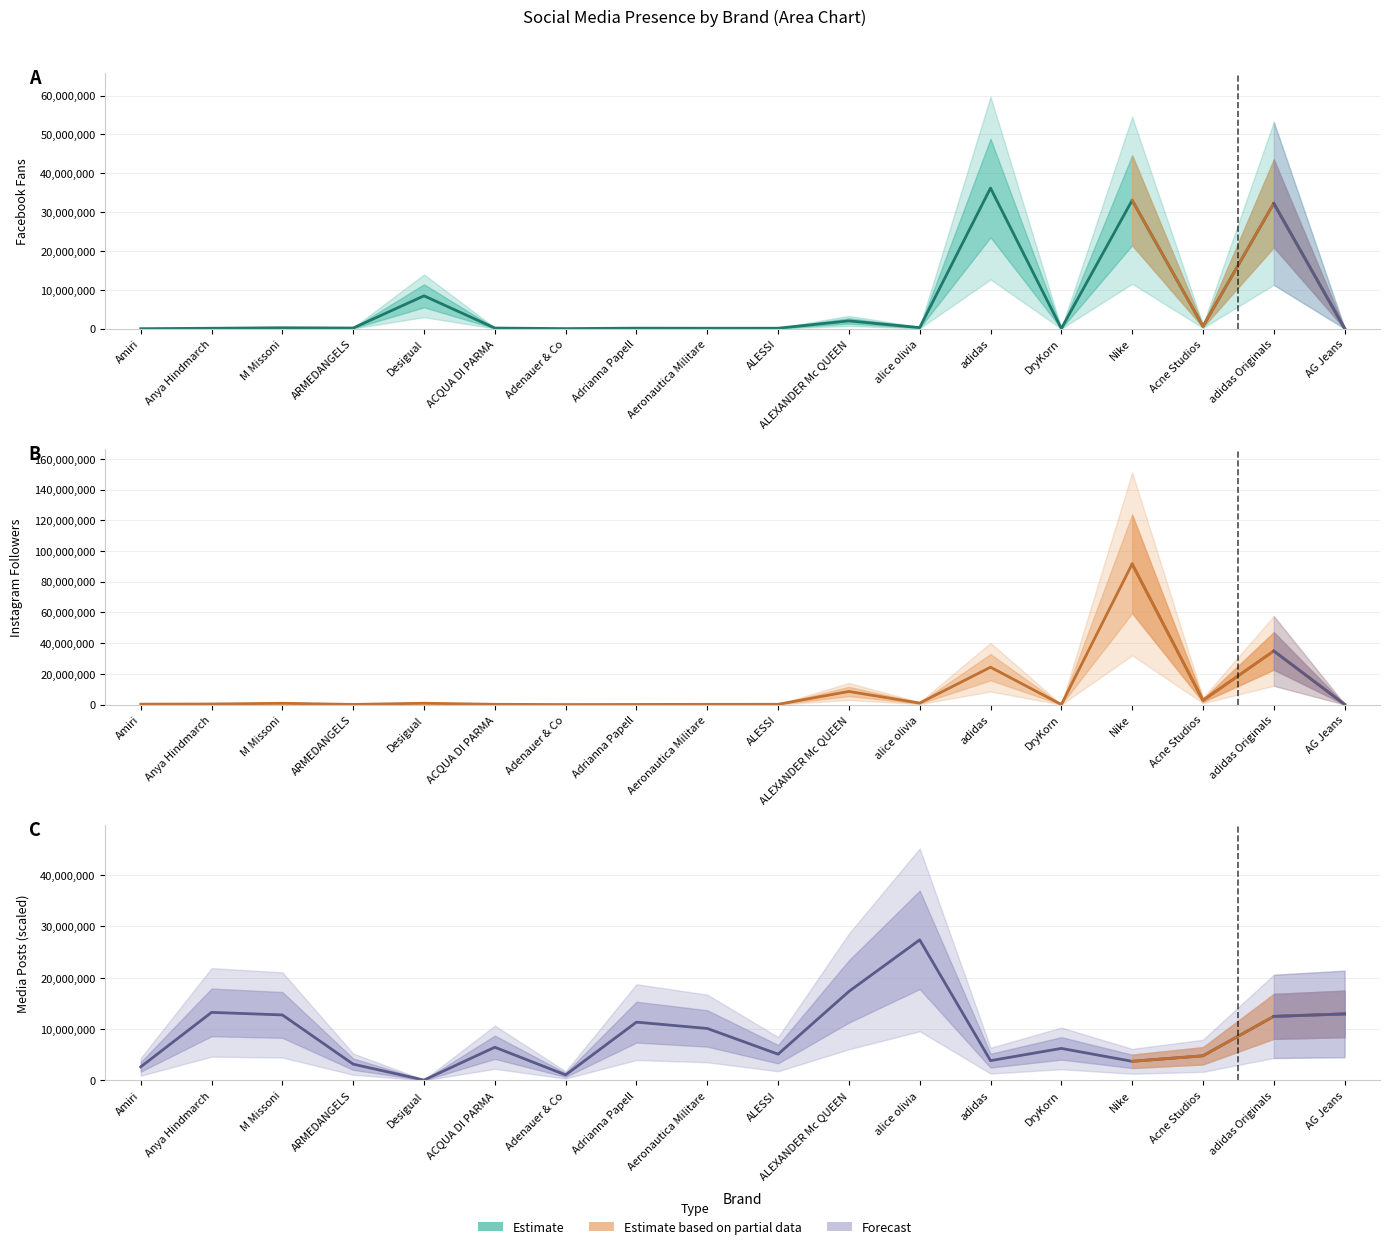

Reading left to right, list all the values displayed in this chart.

FACEBOOK: Amiri=0	Anya Hindmarch=111508	M Missoni=240791	ARMEDANGELS=167672	Desigual=8460157	ACQUA DI PARMA=163900	Adenauer & Co=20108	Adrianna Papell=138299	Aeronautica Militare=113895	ALESSI=120110	ALEXANDER Mc QUEEN=2003816	alice olivia=275361	adidas=36206813	DryKorn=38882	Nike=33056304	Acne Studios=607324	adidas Originals=32263520	AG Jeans=74783
INSTAGRAM: Amiri=265362	Anya Hindmarch=372651	M Missoni=847797	ARMEDANGELS=106522	Desigual=869545	ACQUA DI PARMA=175772	Adenauer & Co=18380	Adrianna Papell=83361	Aeronautica Militare=150146	ALESSI=173416	ALEXANDER Mc QUEEN=8531648	alice olivia=974306	adidas=24322226	DryKorn=28630	Nike=91565390	Acne Studios=2723512	adidas Originals=34910437	AG Jeans=149437
MEDIA: Amiri=2650000	Anya Hindmarch=13260000	M Missoni=12760000	ARMEDANGELS=3175000	Desigual=80000	ACQUA DI PARMA=6470000	Adenauer & Co=1080000	Adrianna Papell=11360000	Aeronautica Militare=10130000	ALESSI=5120000	ALEXANDER Mc QUEEN=17335000	alice olivia=27385000	adidas=3860000	DryKorn=6245000	Nike=3730000	Acne Studios=4805000	adidas Originals=12480000	AG Jeans=12960000